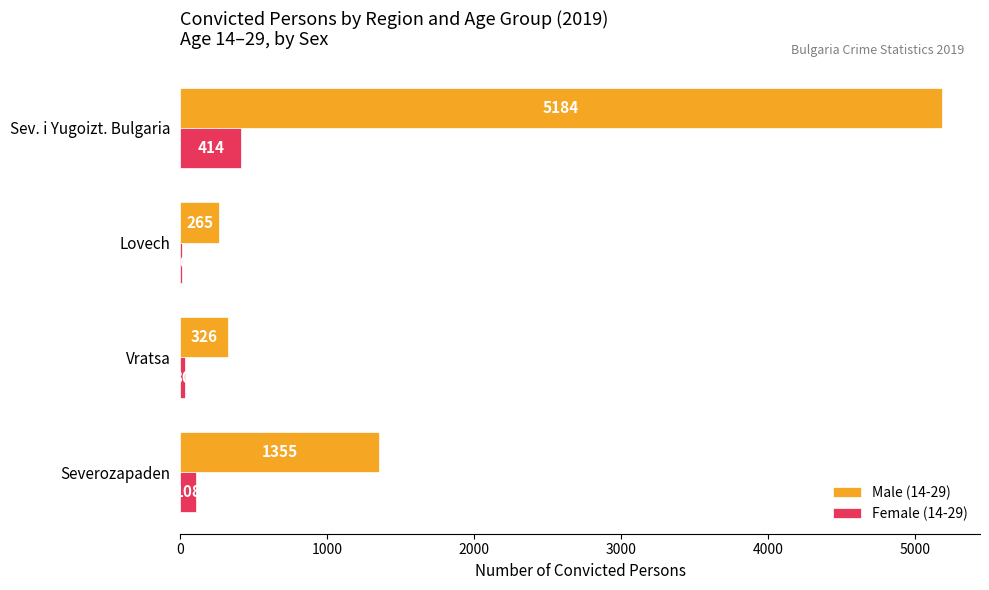

What is the sum of all Female (14-29) values?

562